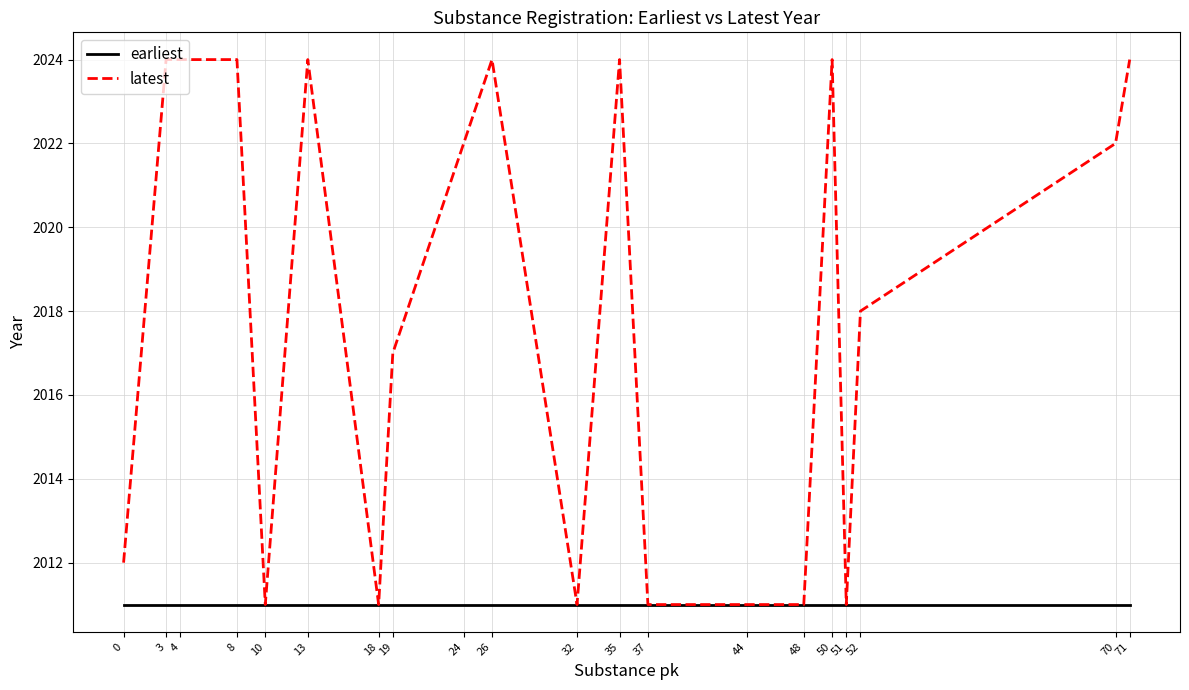

What is the total value across all series at 13?

4035